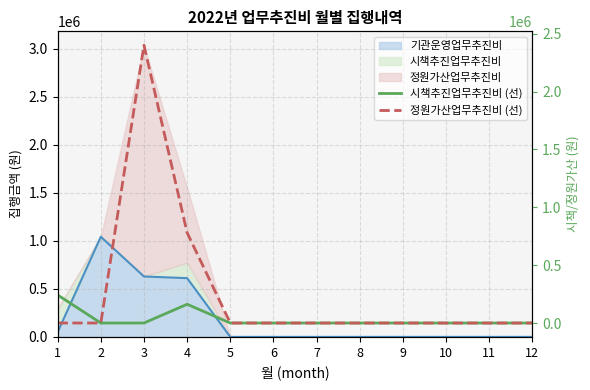

Does the chart have visible grid lines?

Yes